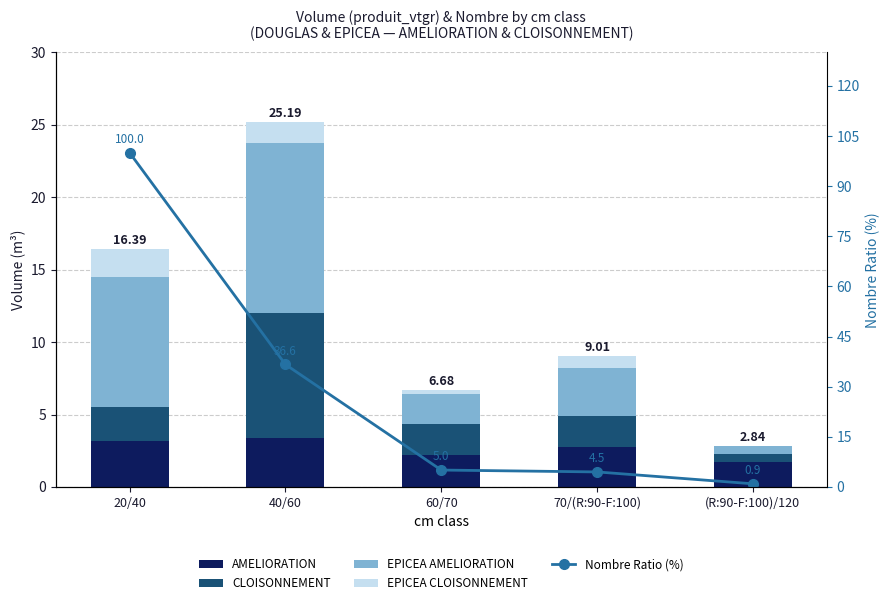

Where is AMELIORATION nearest to the value 2?

60/70